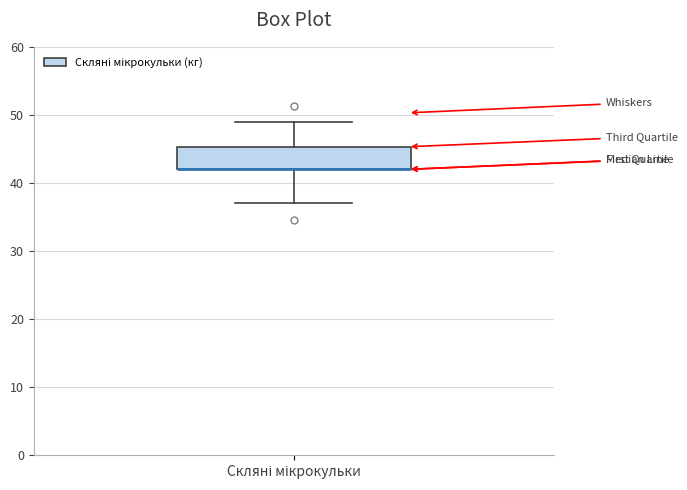

Read this box plot against the y-axis: the position of the median line, the range covered by the box, and the ends of both whiskers. The values are not printed on the chart, so give them approximately, as read against the axis.

median 42 (drawn on the box's lower edge), box 42 to 45, whiskers 37 to 49